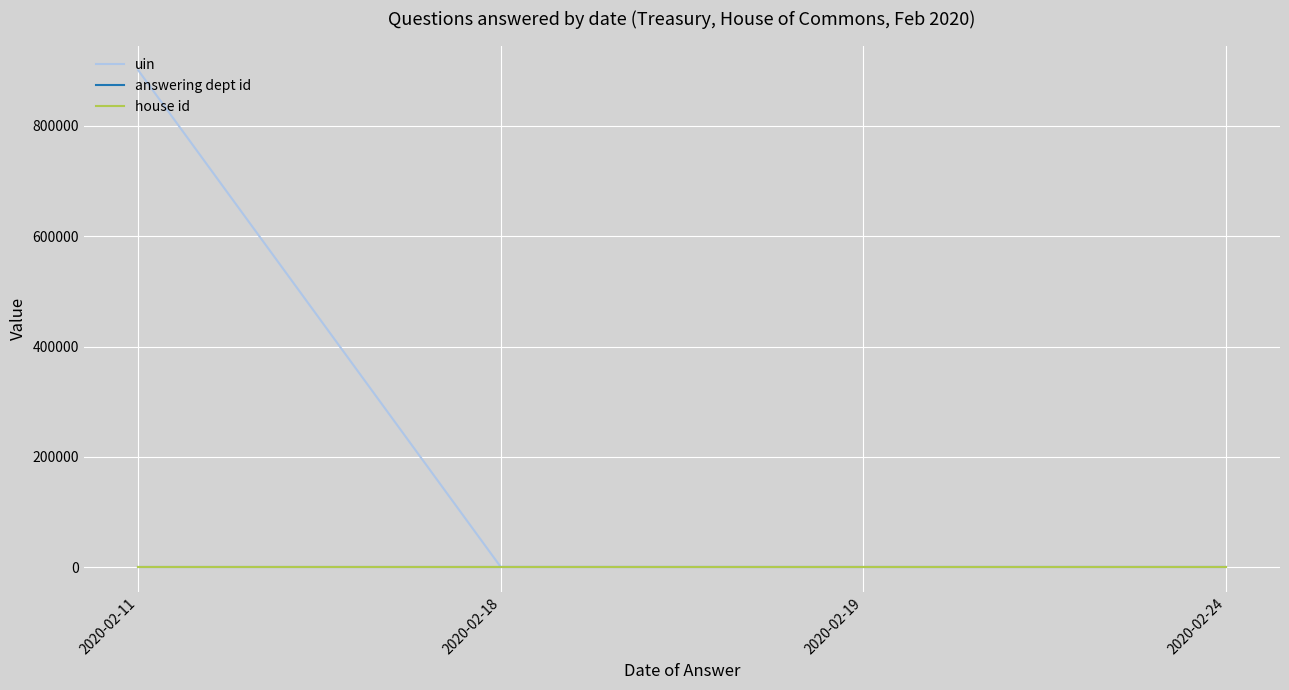

Which series has the largest total across all categories?

uin